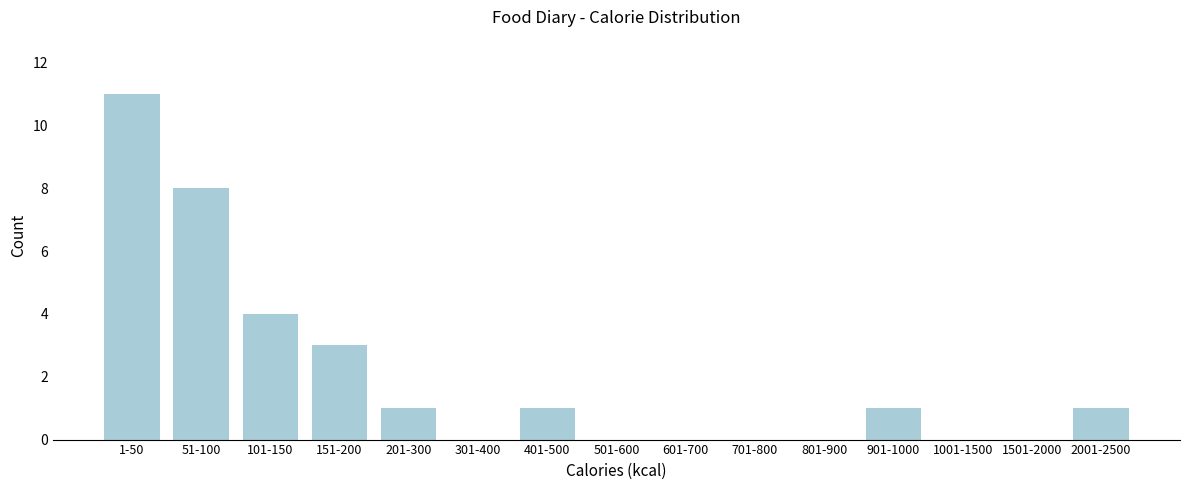

Reading right to left, list all the values displayed in this chart.

2001-2500=1	1501-2000=0	1001-1500=0	901-1000=1	801-900=0	701-800=0	601-700=0	501-600=0	401-500=1	301-400=0	201-300=1	151-200=3	101-150=4	51-100=8	1-50=11